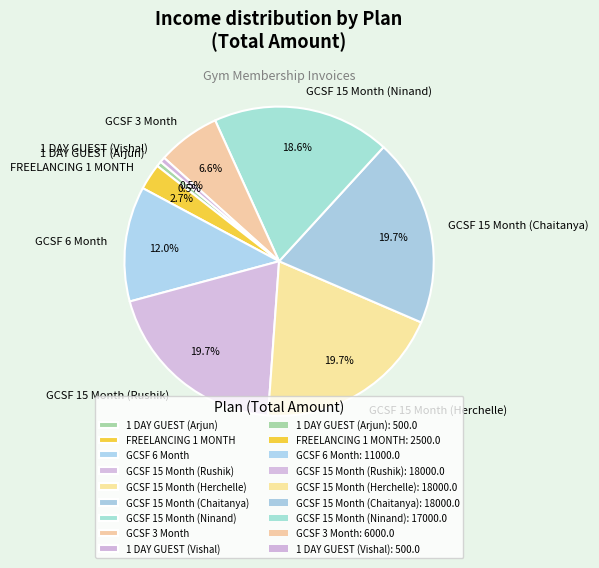

Is there any slice that represents more than half of the pie?

No